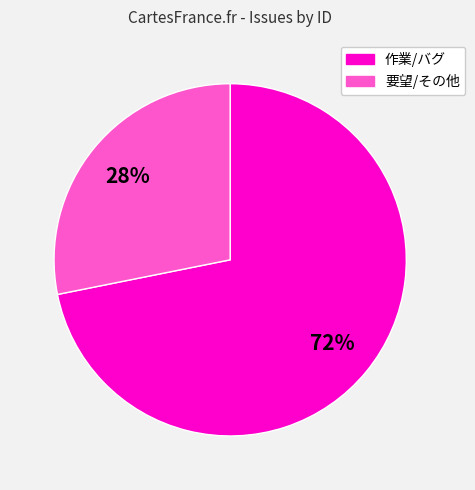

To the nearest percent, what is the average slice percentage?

50%